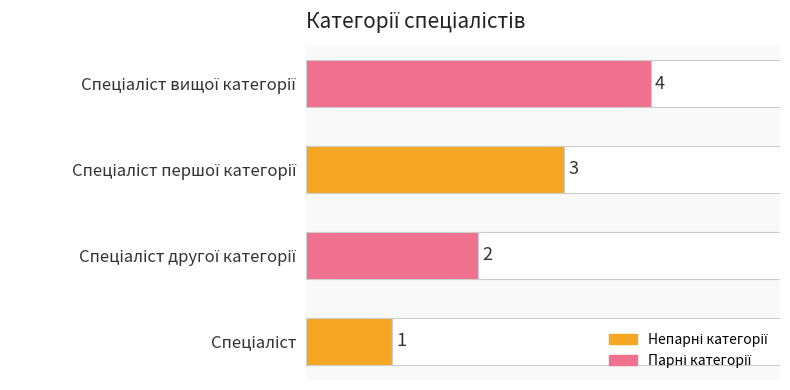

What is the sum of all values?

10